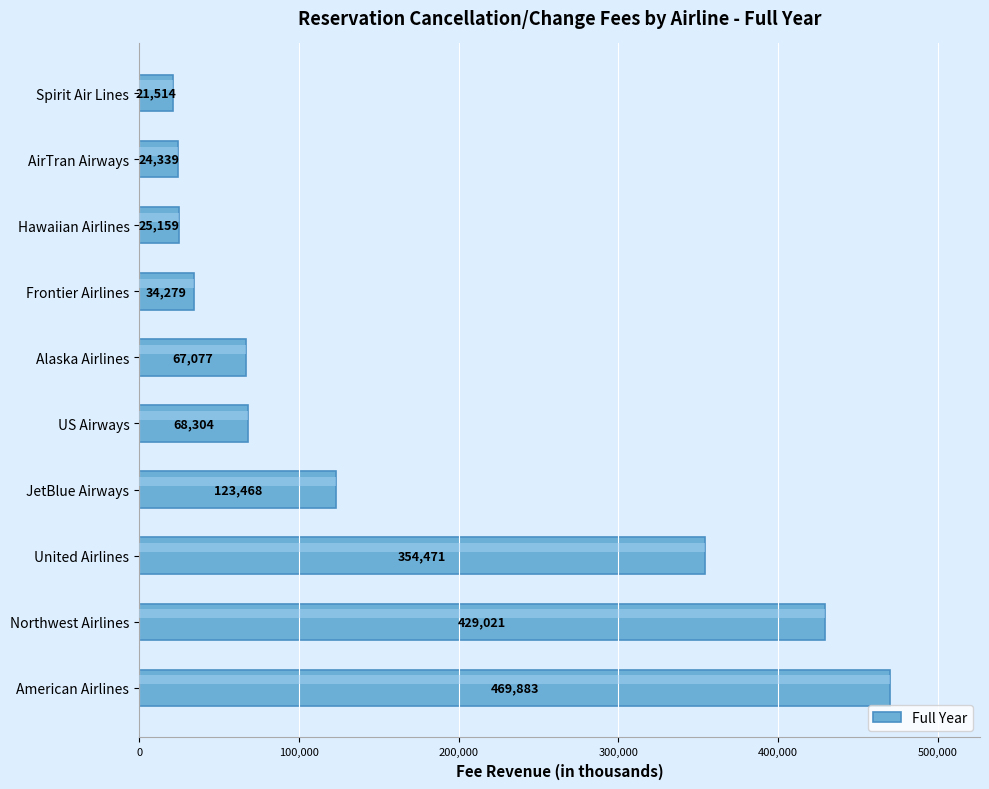

What is the sum of all values?

1617515